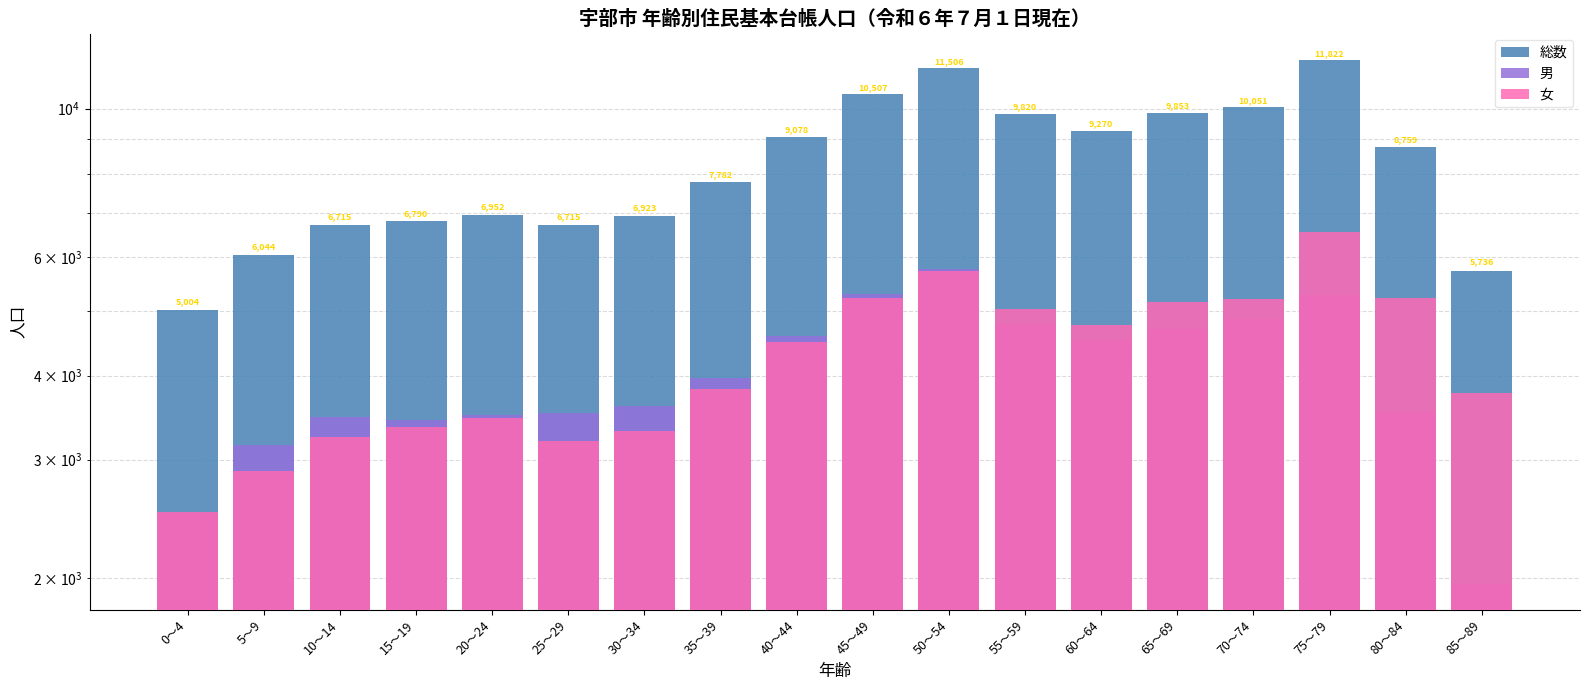

At which category does the chart reach its minimum across all series?

85～89